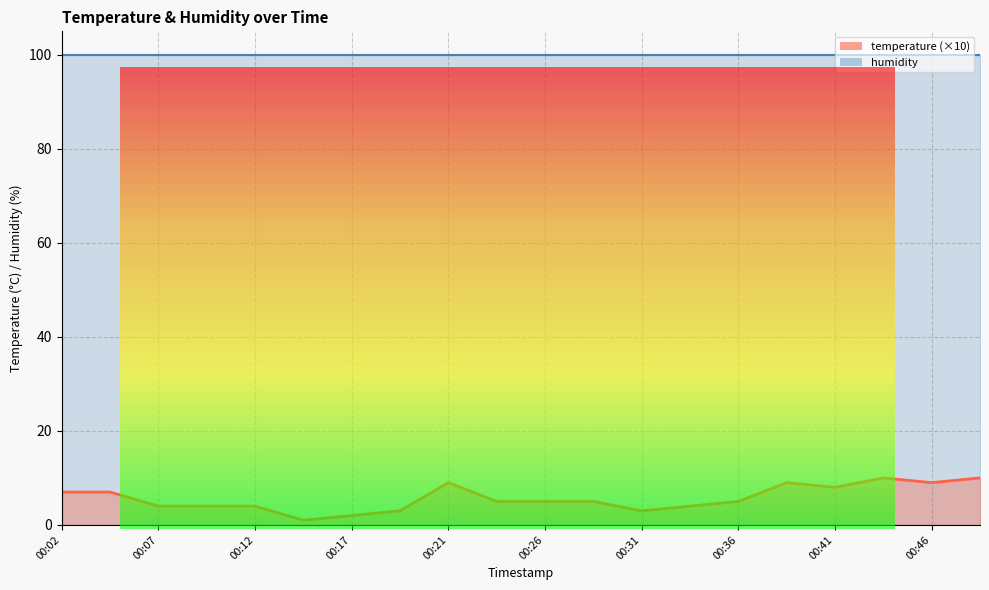

How many values exceed 5?

8